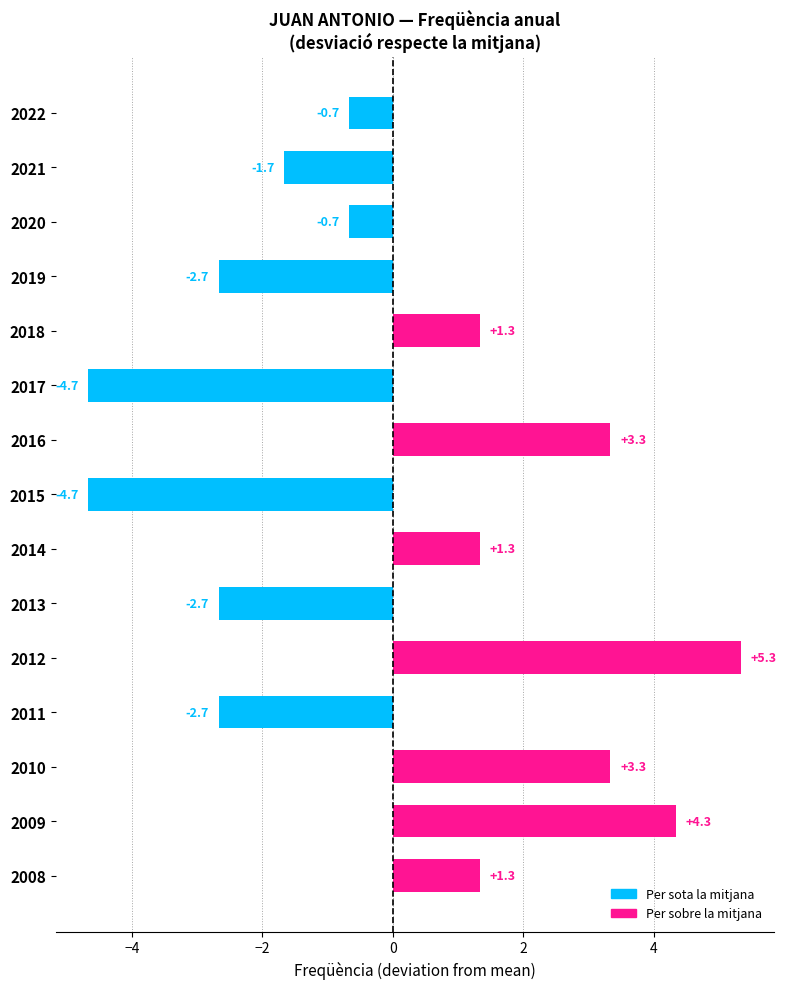

Read the value at 2013.

-2.7